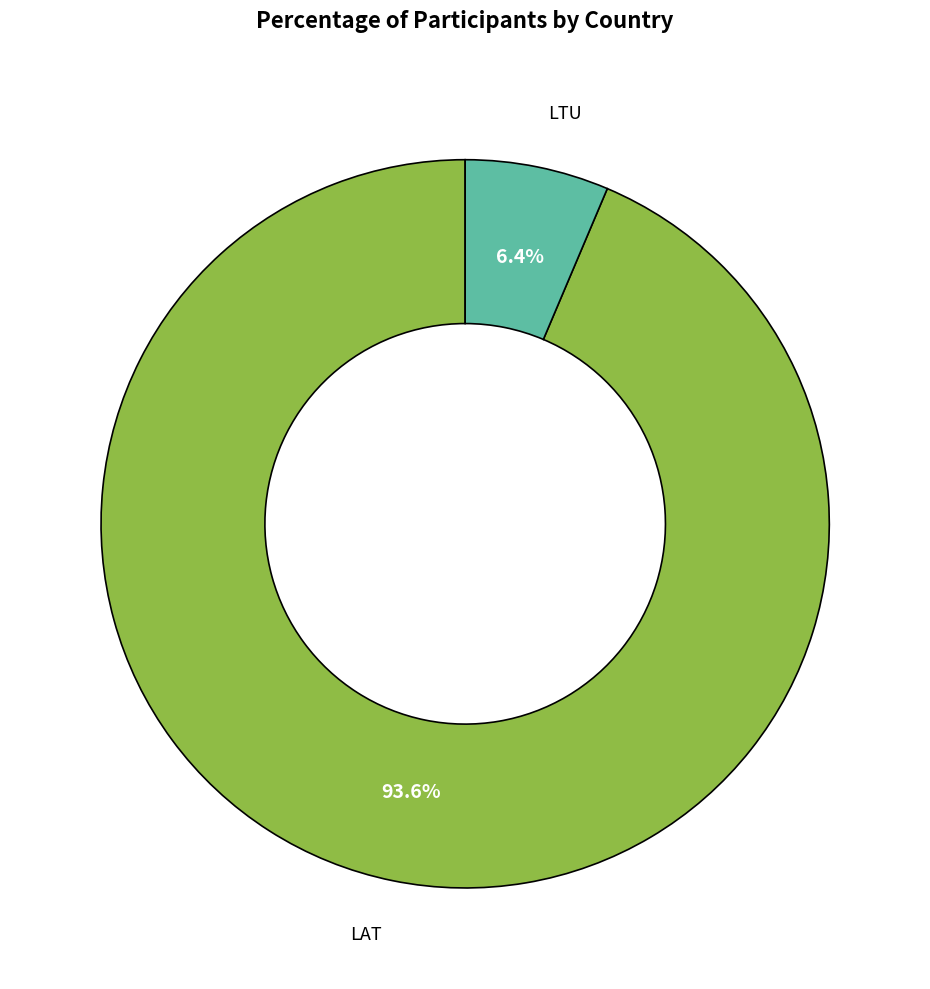

Is there a majority slice in this chart?

Yes